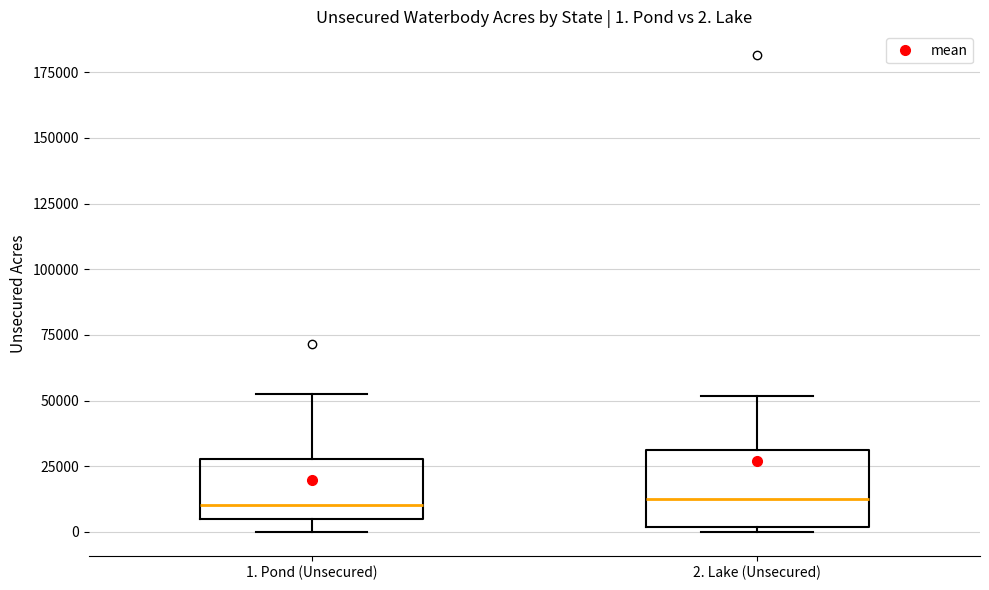

Comparing the boxes themselves (not the whiskers), which one is the tallest?

2. Lake (Unsecured)